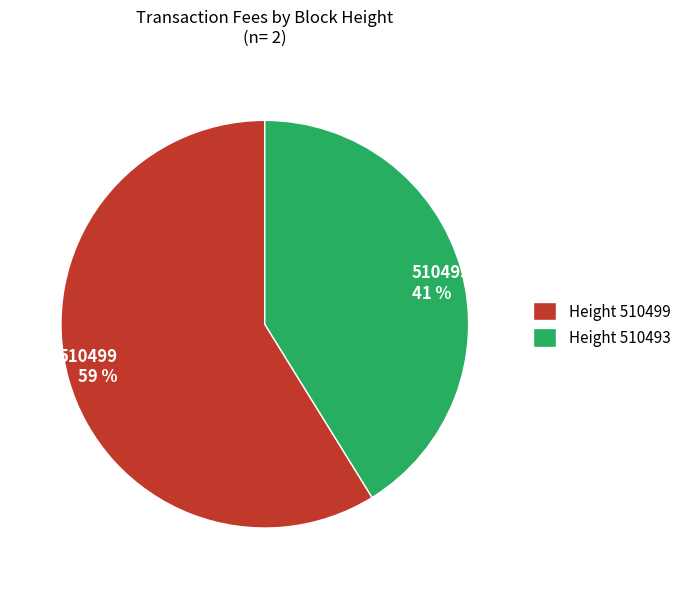

Does any single category account for the majority?

Yes